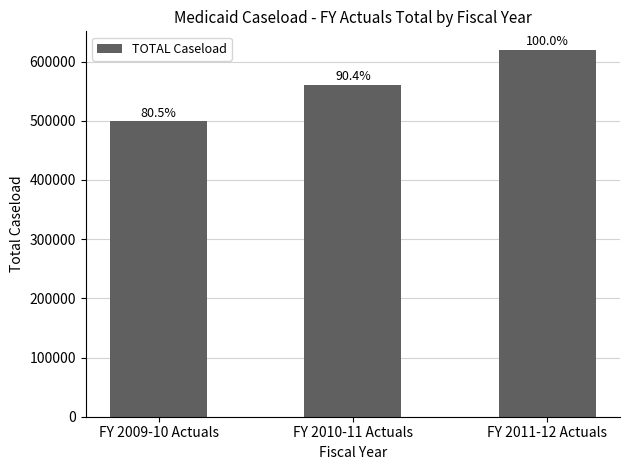

How many bars are there in total?

3